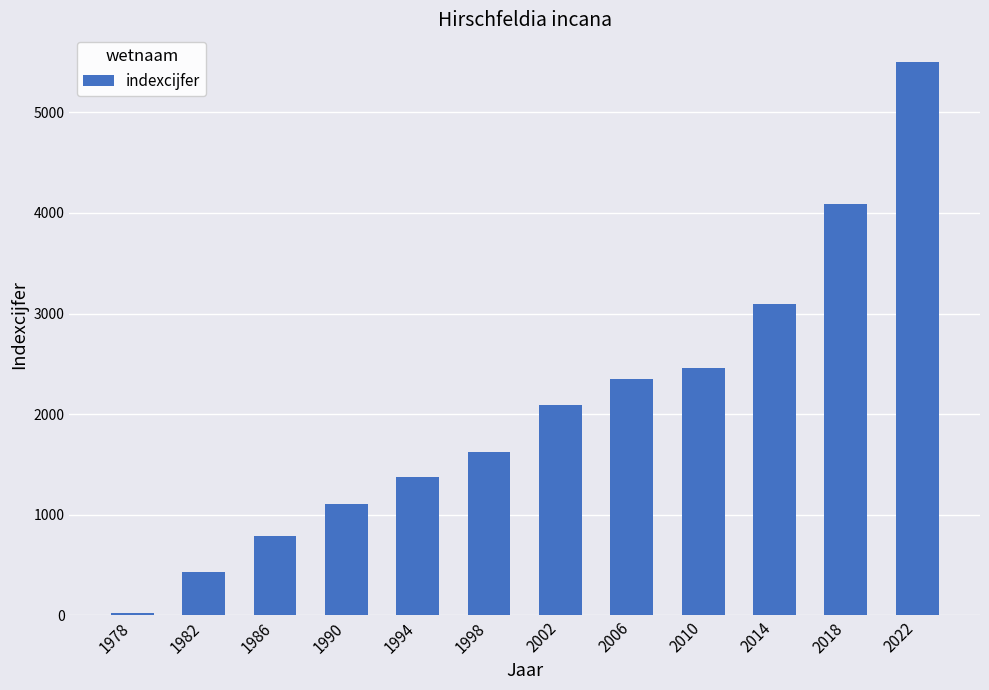

How many bars are there in total?

12